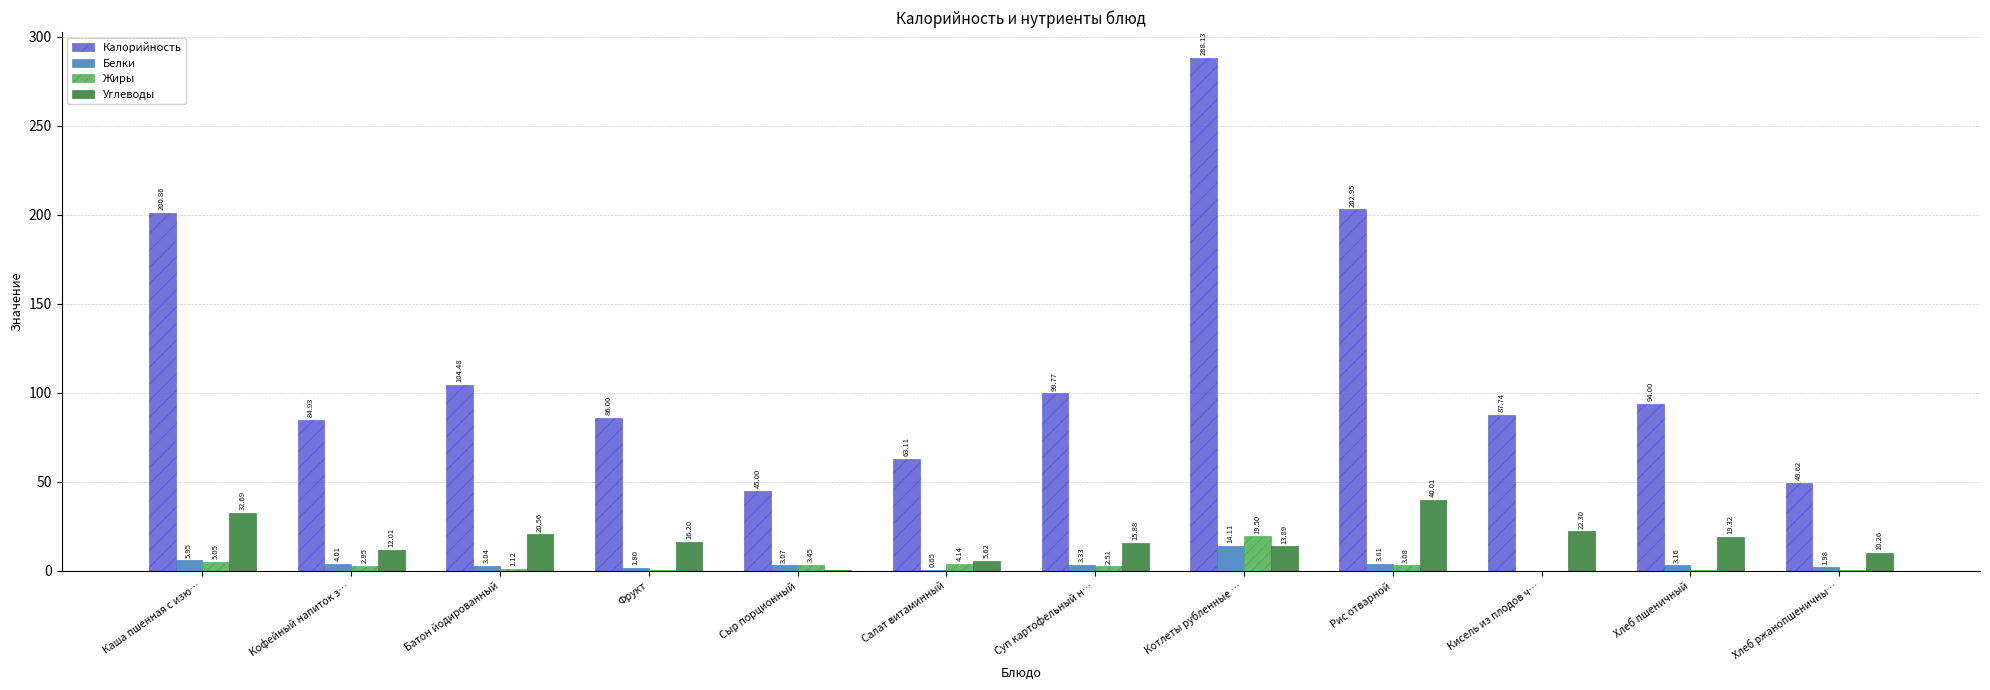

Where is Белки nearest to the value 7?

Каша пшенная с изю…